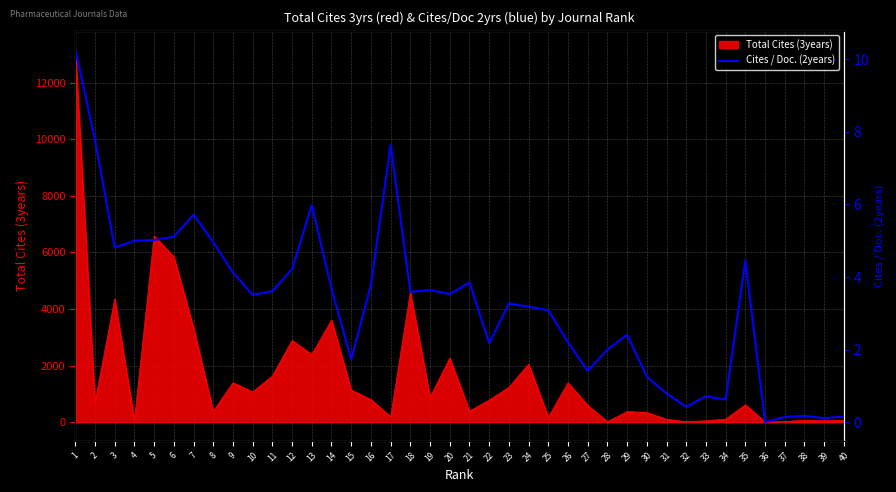

What is the ratio of the value at 38 to the value at 25?

0.1